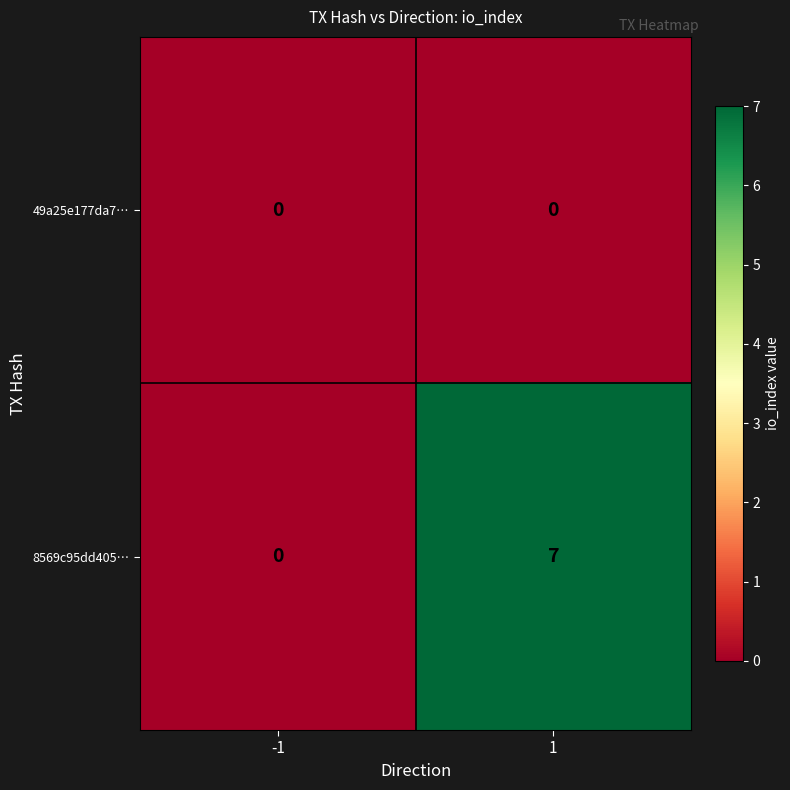

What is the total value across all series at 1?

7